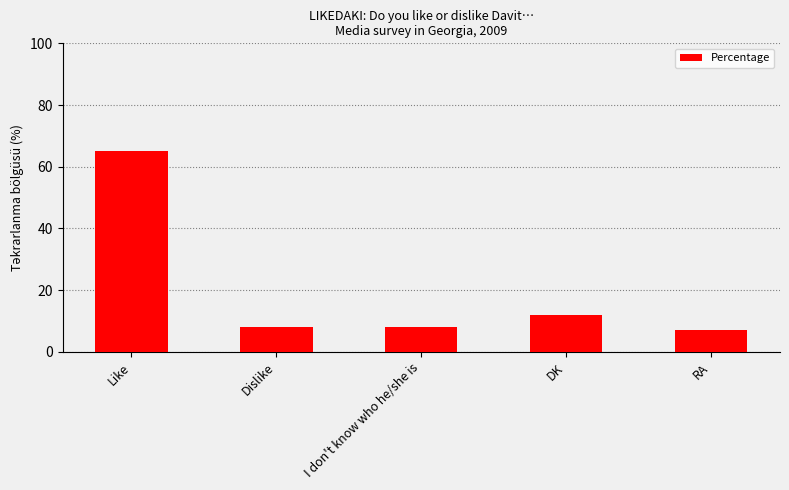

What is the difference between the second highest and second lowest values?

4